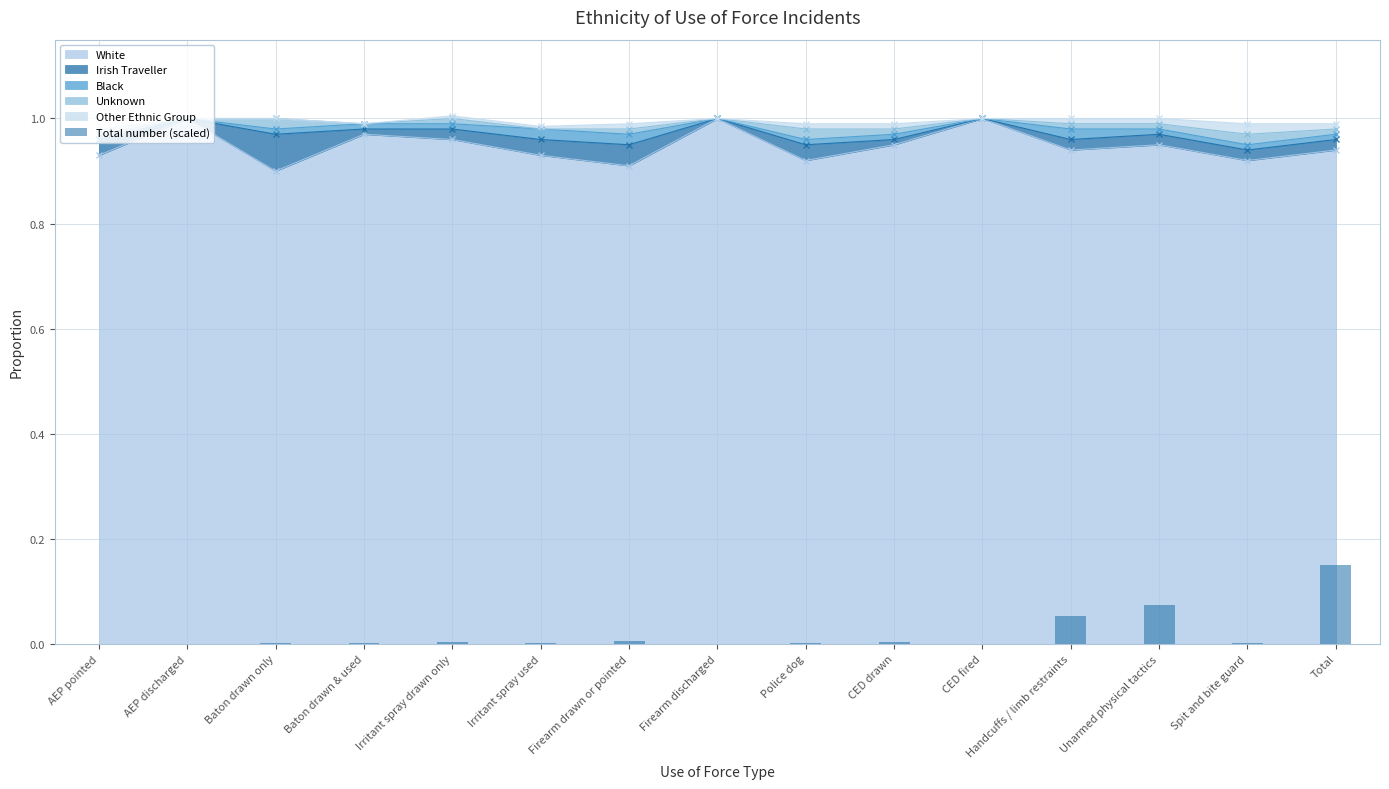

What is the sum of all values?

0.3